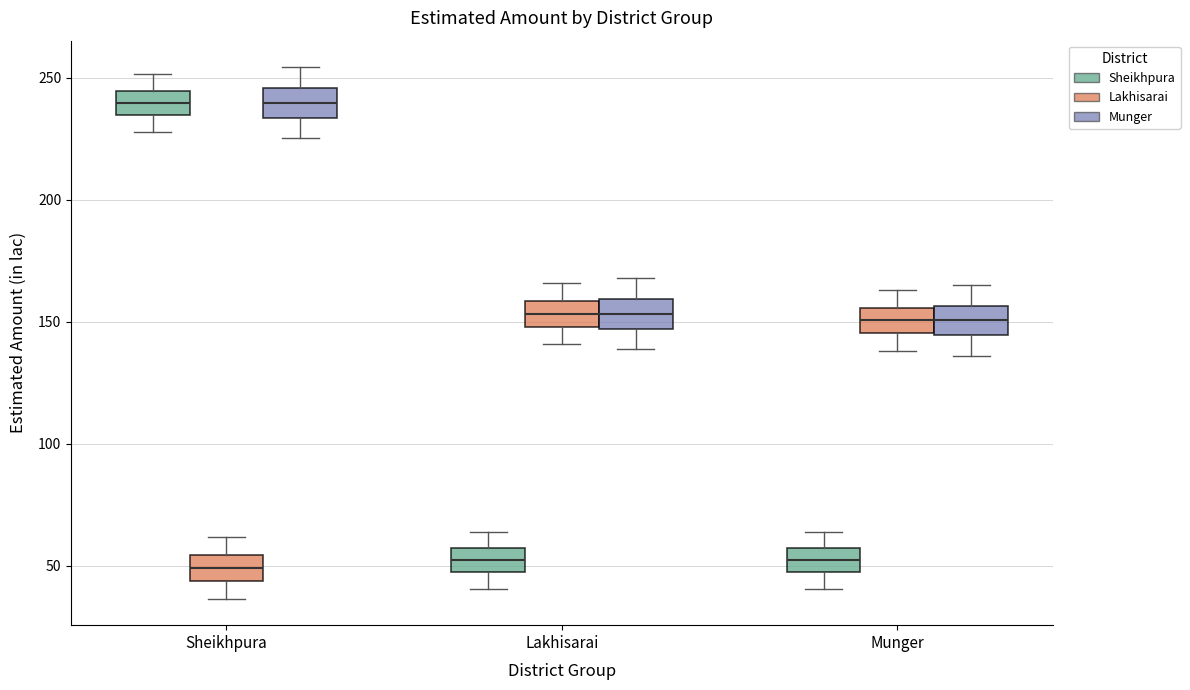

Reading left to right, read every box against the y-axis: the position of its median line, the range the box covers, and the ends of its whiskers. The values are not printed on the chart, so give them approximately, as read against the axis.

Sheikhpura (Sheikhpura): median 240, box 235 to 245, whiskers 230 to 250
Sheikhpura (Lakhisarai): median 50, box 45 to 55, whiskers 35 to 60
Sheikhpura (Munger): median 240, box 235 to 245, whiskers 225 to 255
Lakhisarai (Sheikhpura): median 50, box 45 to 55, whiskers 40 to 65
Lakhisarai (Lakhisarai): median 155, box 150 to 160, whiskers 140 to 165
Lakhisarai (Munger): median 155, box 145 to 160, whiskers 140 to 170
Munger (Sheikhpura): median 50, box 45 to 55, whiskers 40 to 65
Munger (Lakhisarai): median 150, box 145 to 155, whiskers 140 to 165
Munger (Munger): median 150, box 145 to 155, whiskers 135 to 165